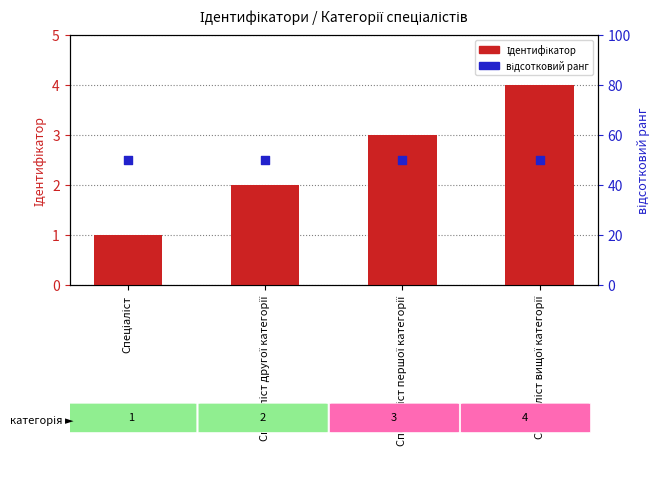

Which series has the largest total across all categories?

відсотковий ранг